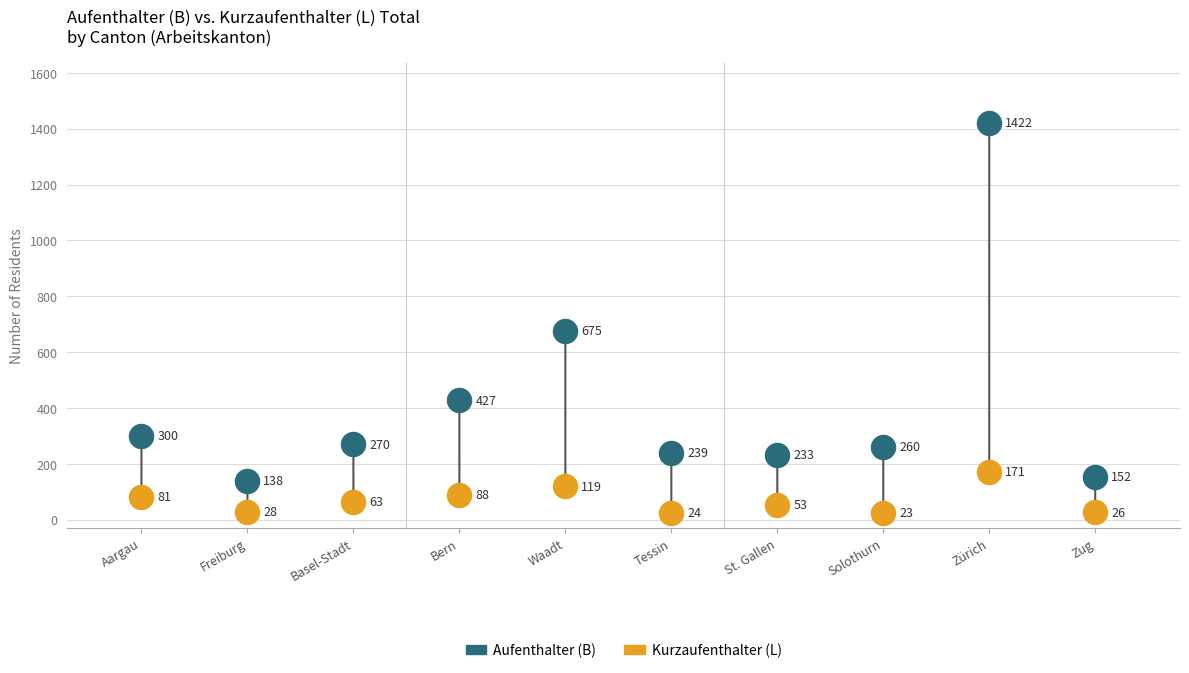

Which series has the widest spread of Y values?

Aufenthalter (B)